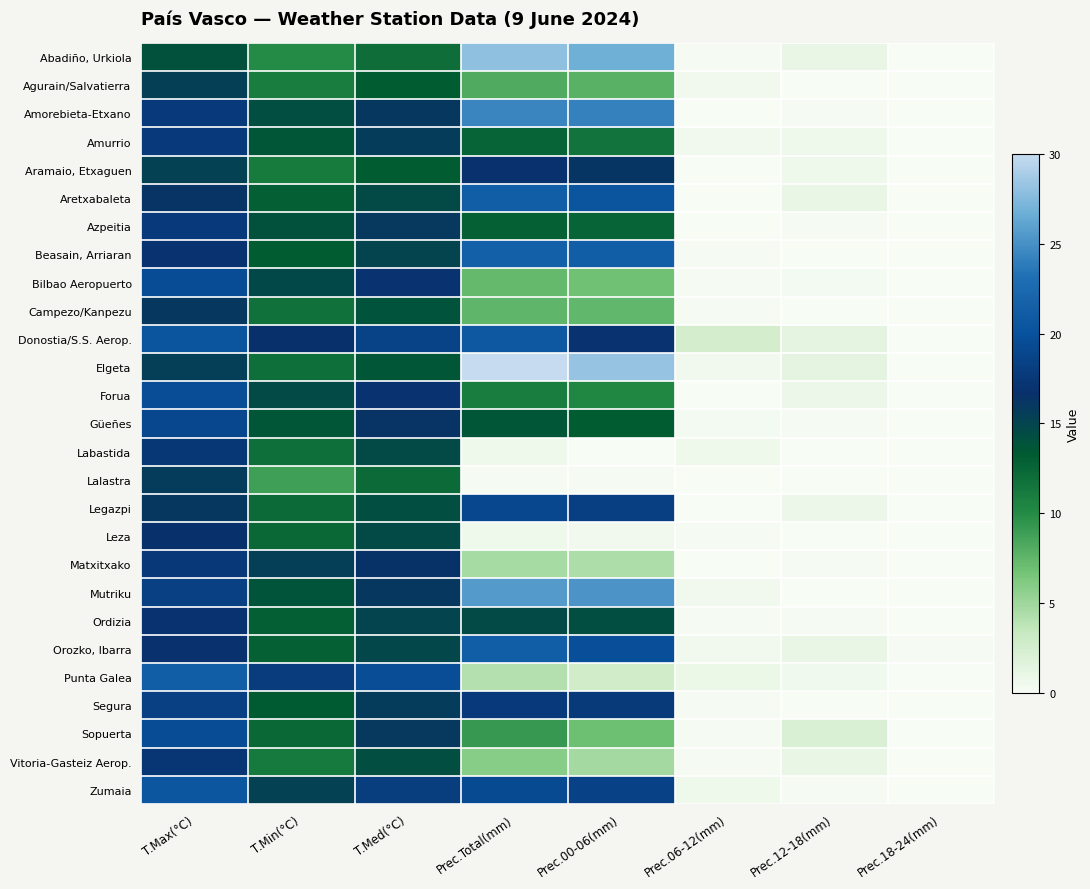

What is the spread (max minus min) of values at Prec.00-06(mm)?

28.2